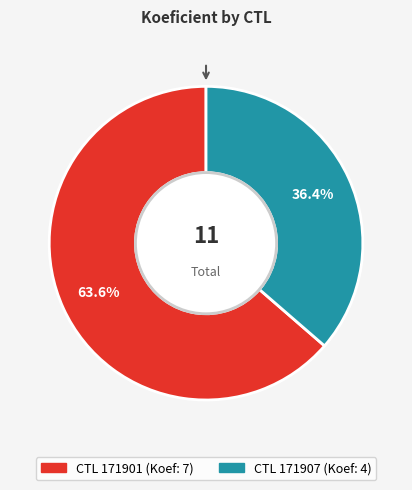

Is there a majority slice in this chart?

Yes